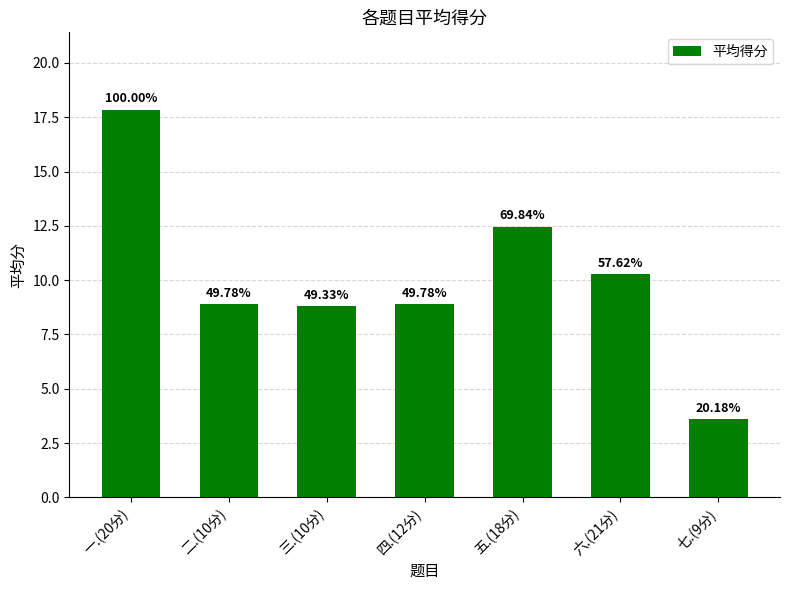

At which category does the chart reach its peak across all series?

一.(20分)